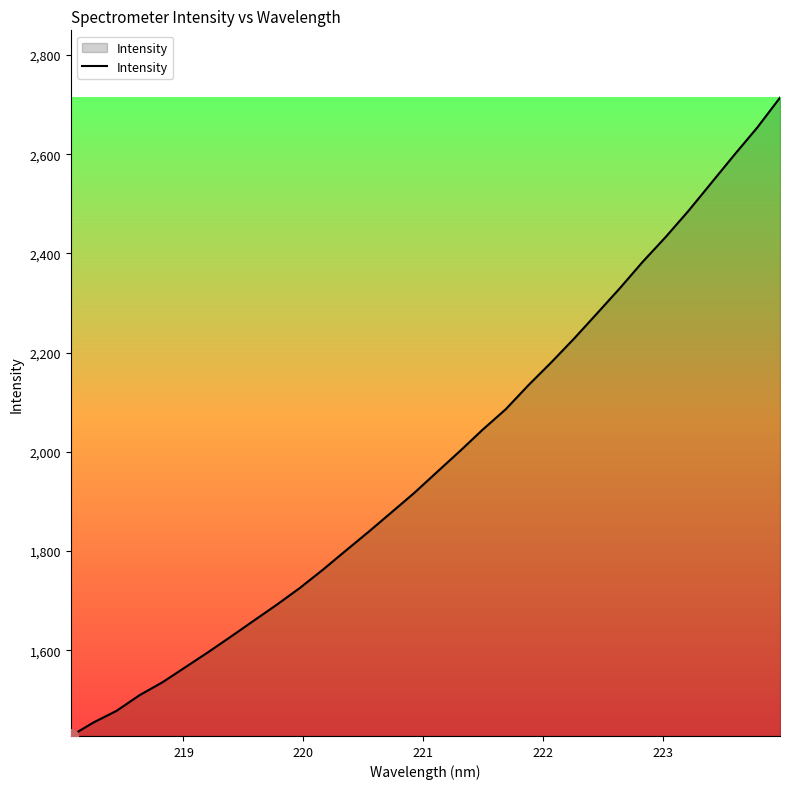

Does the chart have visible grid lines?

No